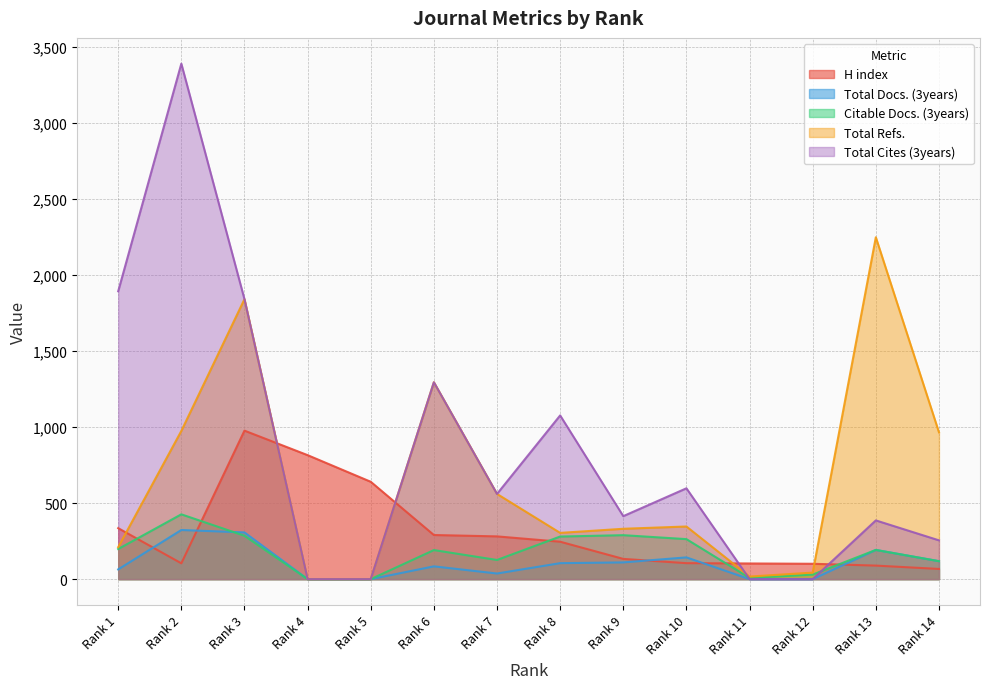

At Rank 1, list the series in order from smallest to largest.

Total Docs. (3years), Citable Docs. (3years), Total Refs., H index, Total Cites (3years)